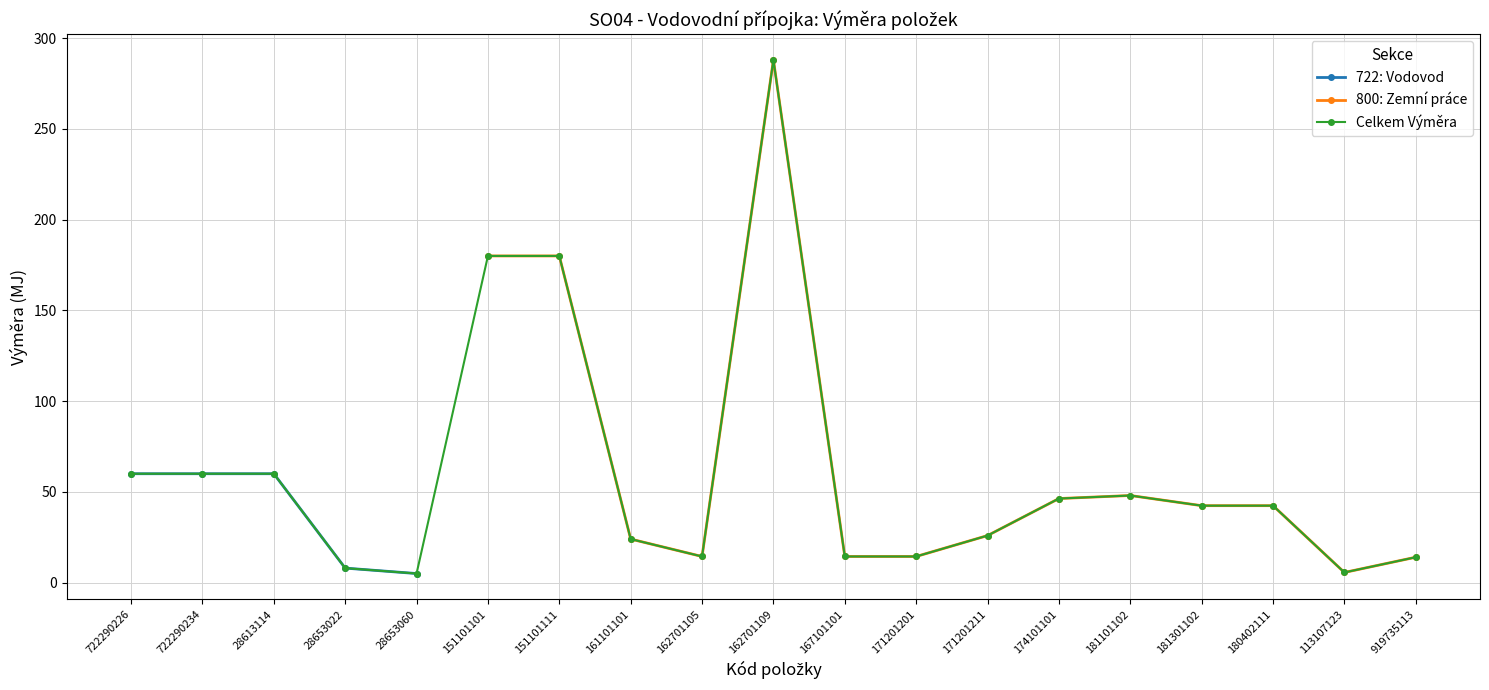

Between 722290226 and 171201211, which is larger?

722290226